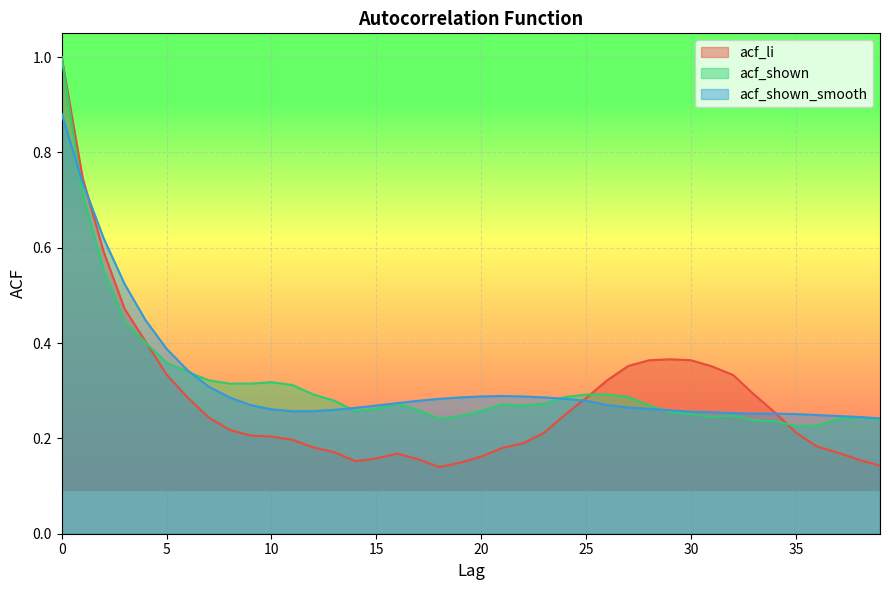

What is the total value across all series at 27?

0.9